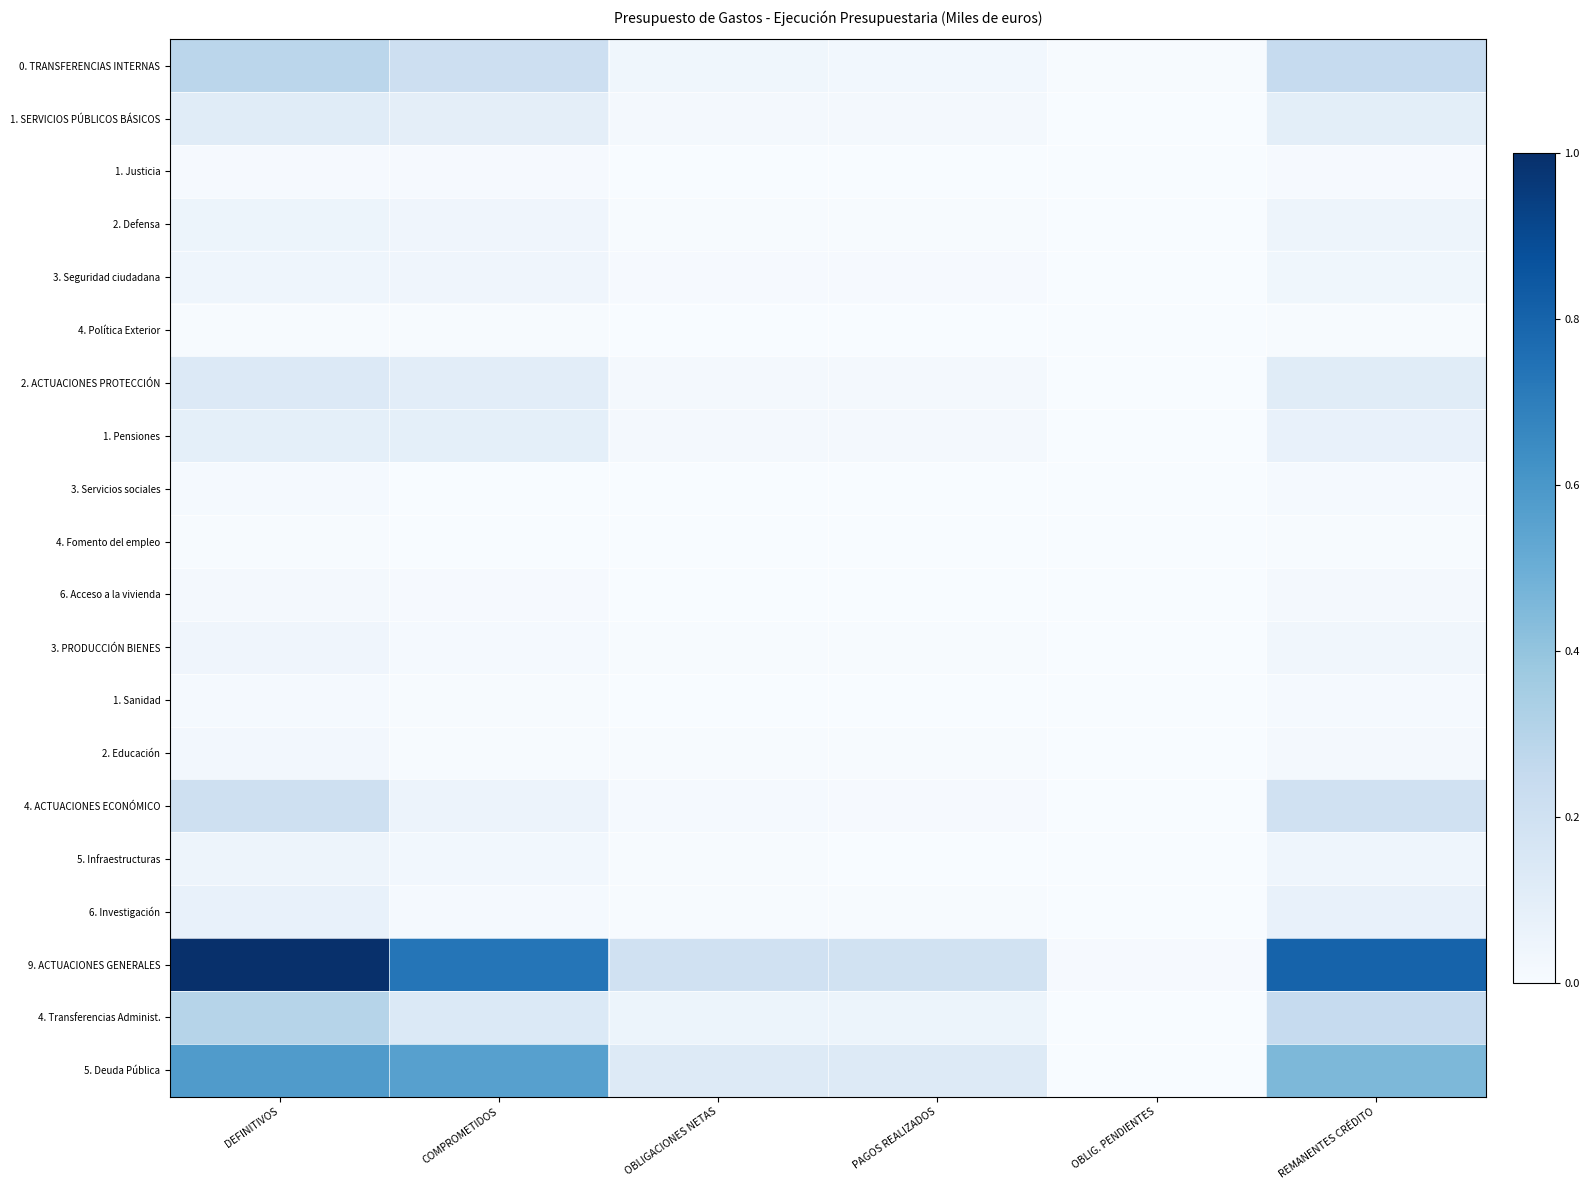

Rank the series by their maximum value, from highest to lowest.

9. ACTUACIONES GENERALES, 5. Deuda Pública, 4. Transferencias Administ., 0. TRANSFERENCIAS INTERNAS, 4. ACTUACIONES ECONÓMICO, 2. ACTUACIONES PROTECCIÓN, 1. SERVICIOS PÚBLICOS BÁSICOS, 1. Pensiones, 6. Investigación, 2. Defensa, 5. Infraestructuras, 3. Seguridad ciudadana, 3. PRODUCCIÓN BIENES, 2. Educación, 6. Acceso a la vivienda, 3. Servicios sociales, 1. Sanidad, 1. Justicia, 4. Política Exterior, 4. Fomento del empleo